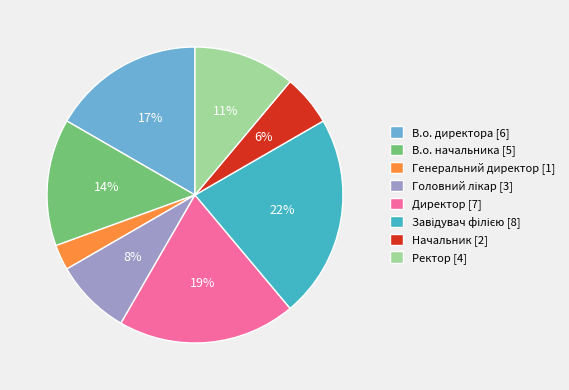

Count the number of slices in the pie.

8